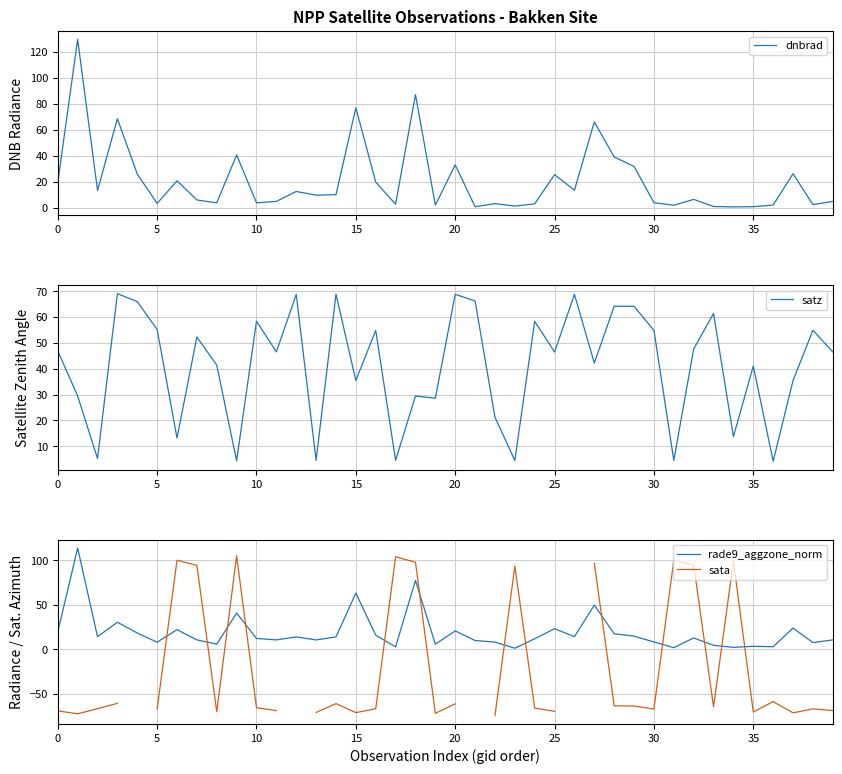

What is the spread (max minus min) of values at 15?

129.4